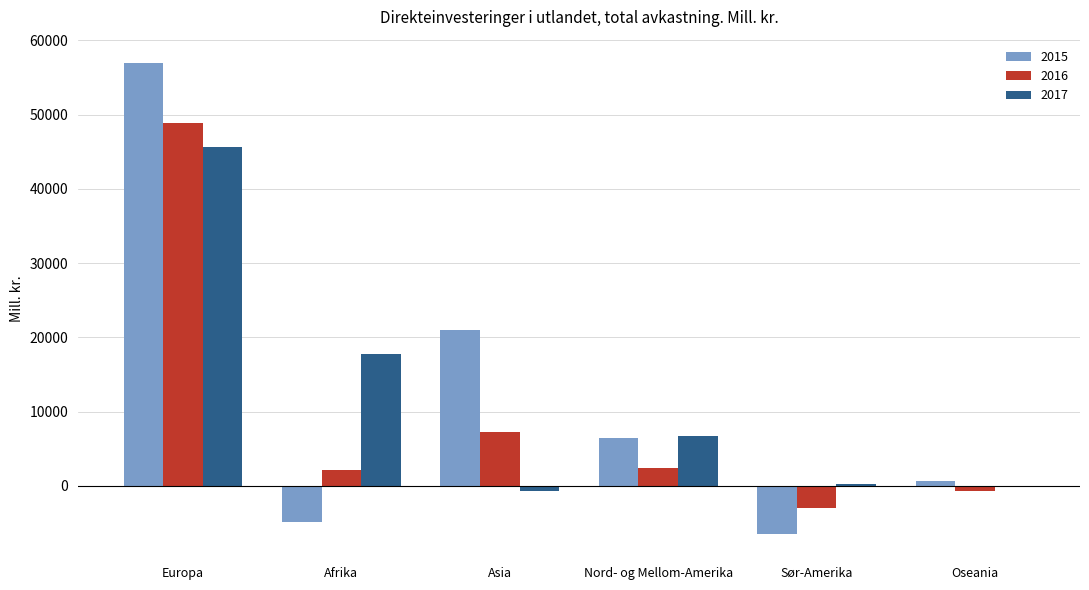

The 2017 series shows 13442 at Europa. True or false?

False